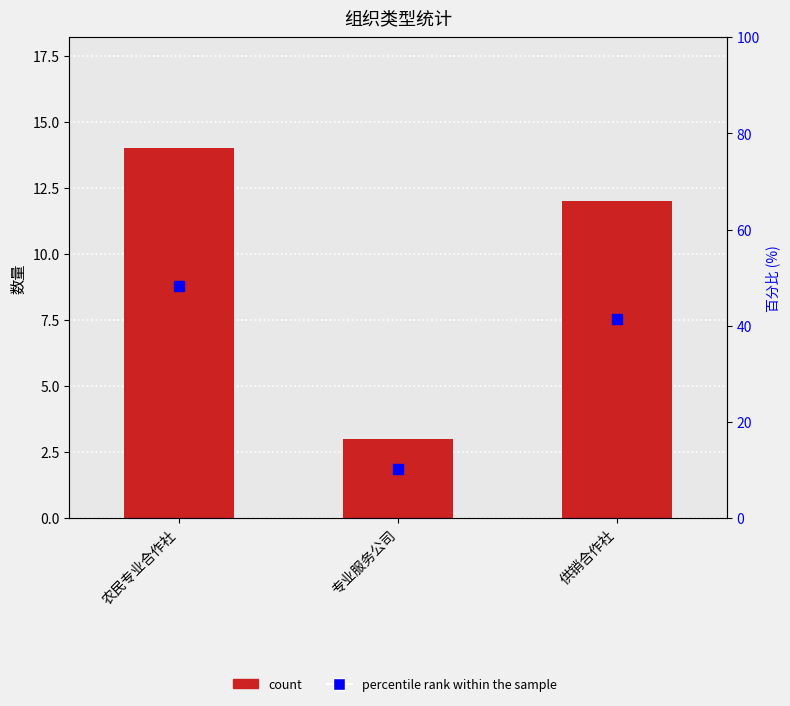

Is the value of percentile rank within the sample at 农民专业合作社 greater than the value of count at 供销合作社?

Yes